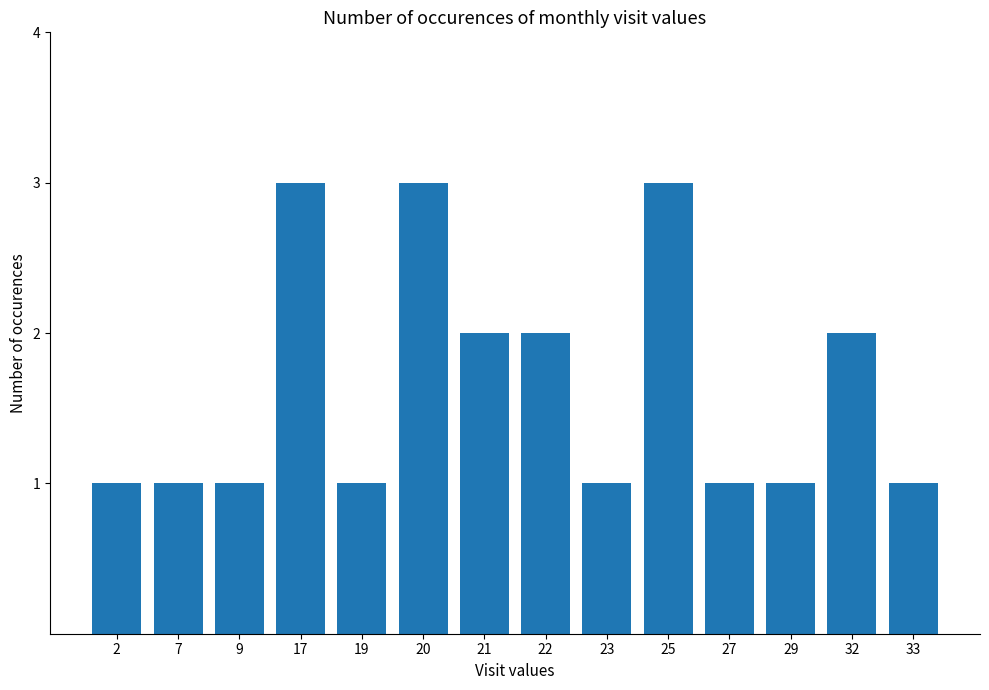

What is the ratio of the value at 25 to the value at 21?

1.5